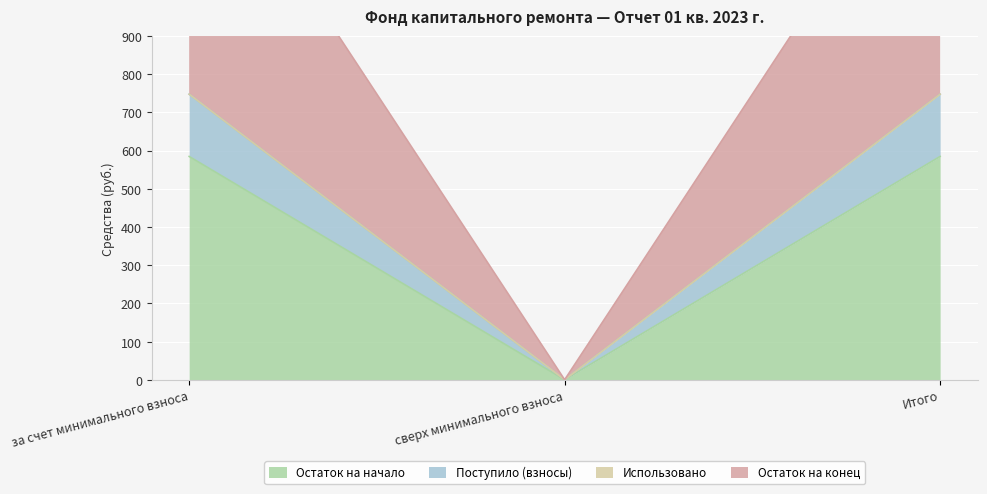

The Остаток на начало series shows 584.5 at за счет минимального взноса. True or false?

True